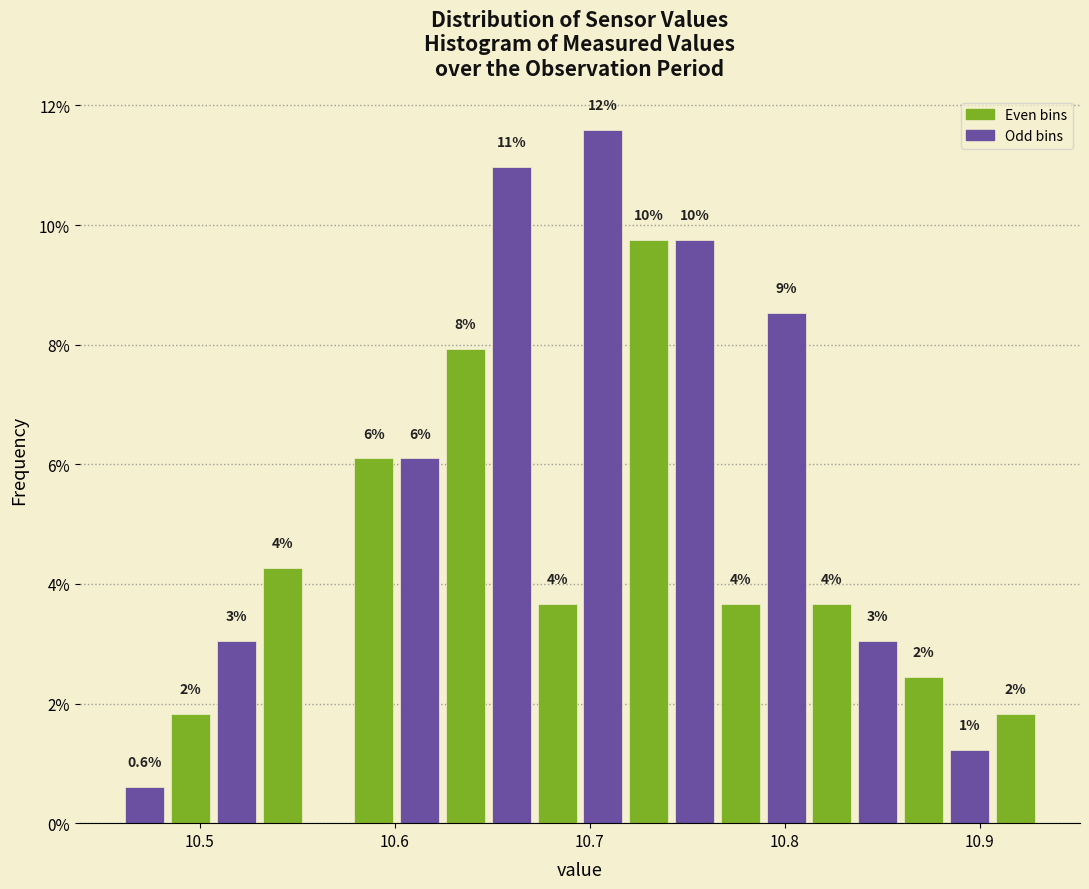

Read against the x-axis, roughly where is the centre of the tallest bar?

10.71